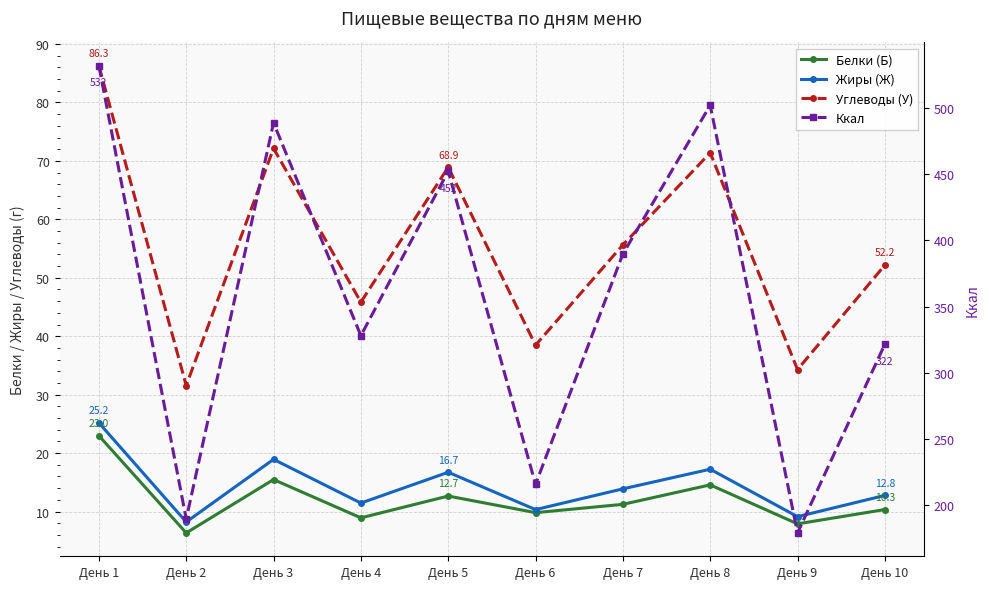

At День 10, list the series in order from largest to smallest.

Ккал, Углеводы (У), Жиры (Ж), Белки (Б)